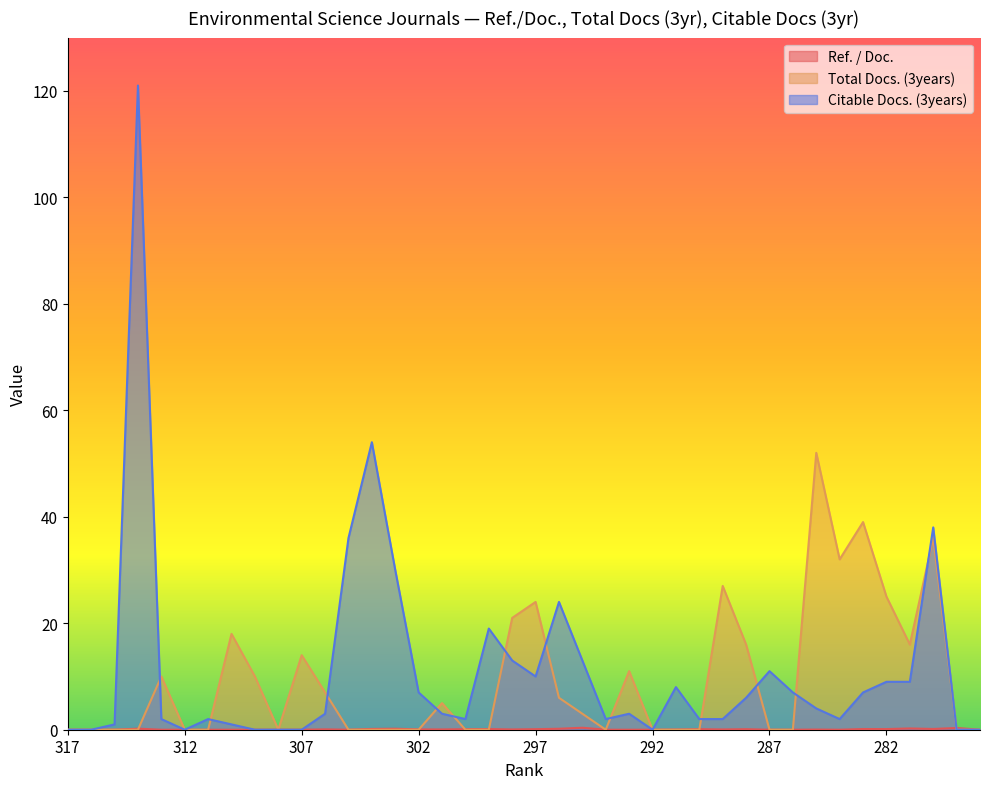

True or false: Total Docs. (3years) has a value of 0.0 at 278.

True